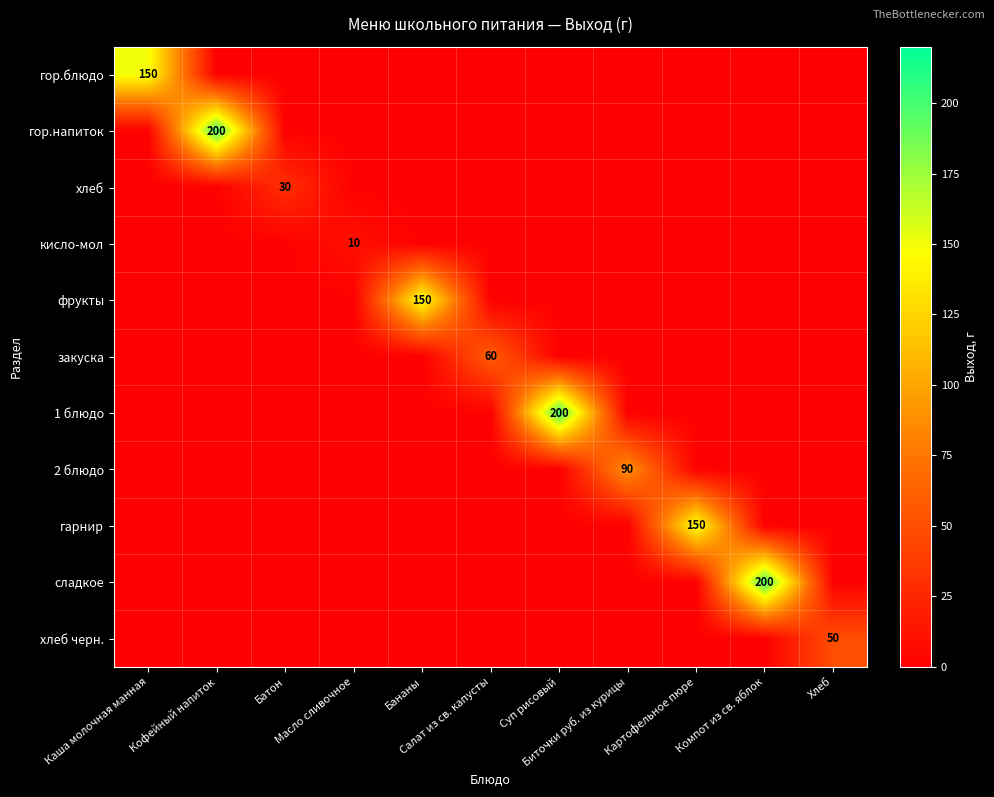

Which label corresponds to the largest value in the chart?

Кофейный напиток